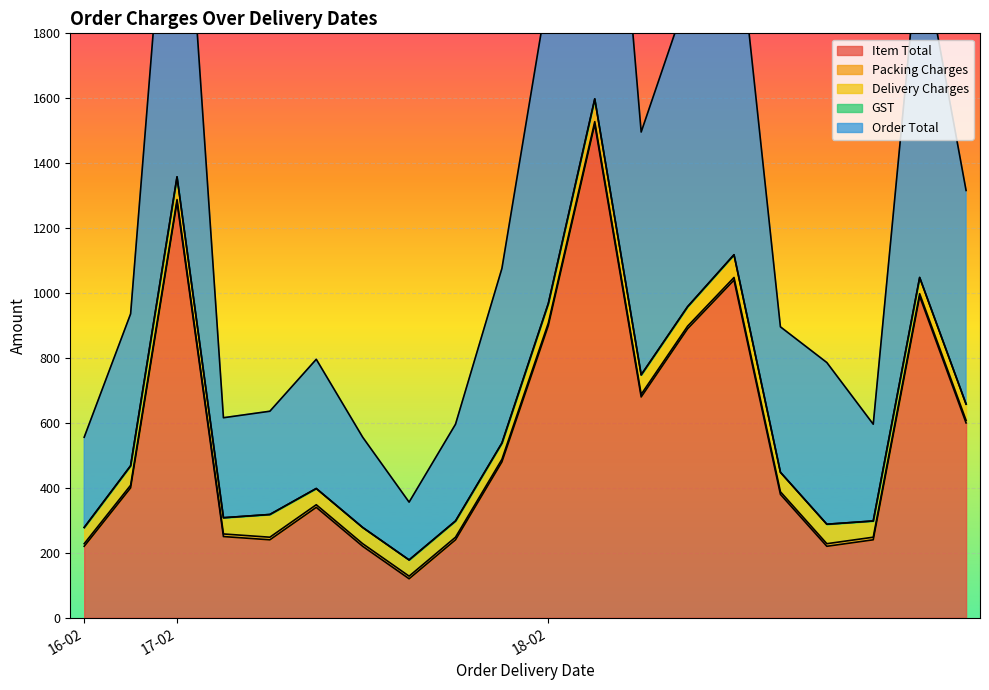

Rank the series at 17-02 from lowest to highest value.

GST, Packing Charges, Delivery Charges, Item Total, Order Total